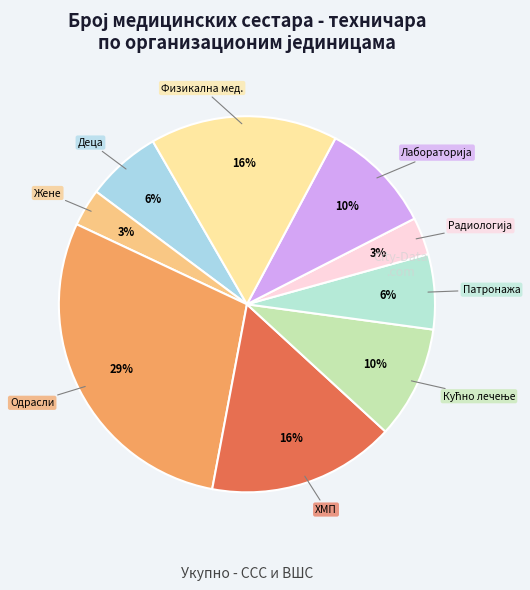

How many segments does this pie chart have?

9